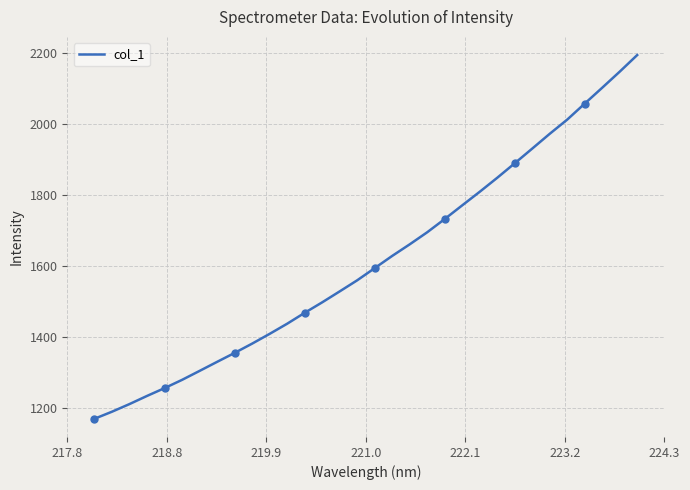

Which label corresponds to the smallest value in the chart?

217.8